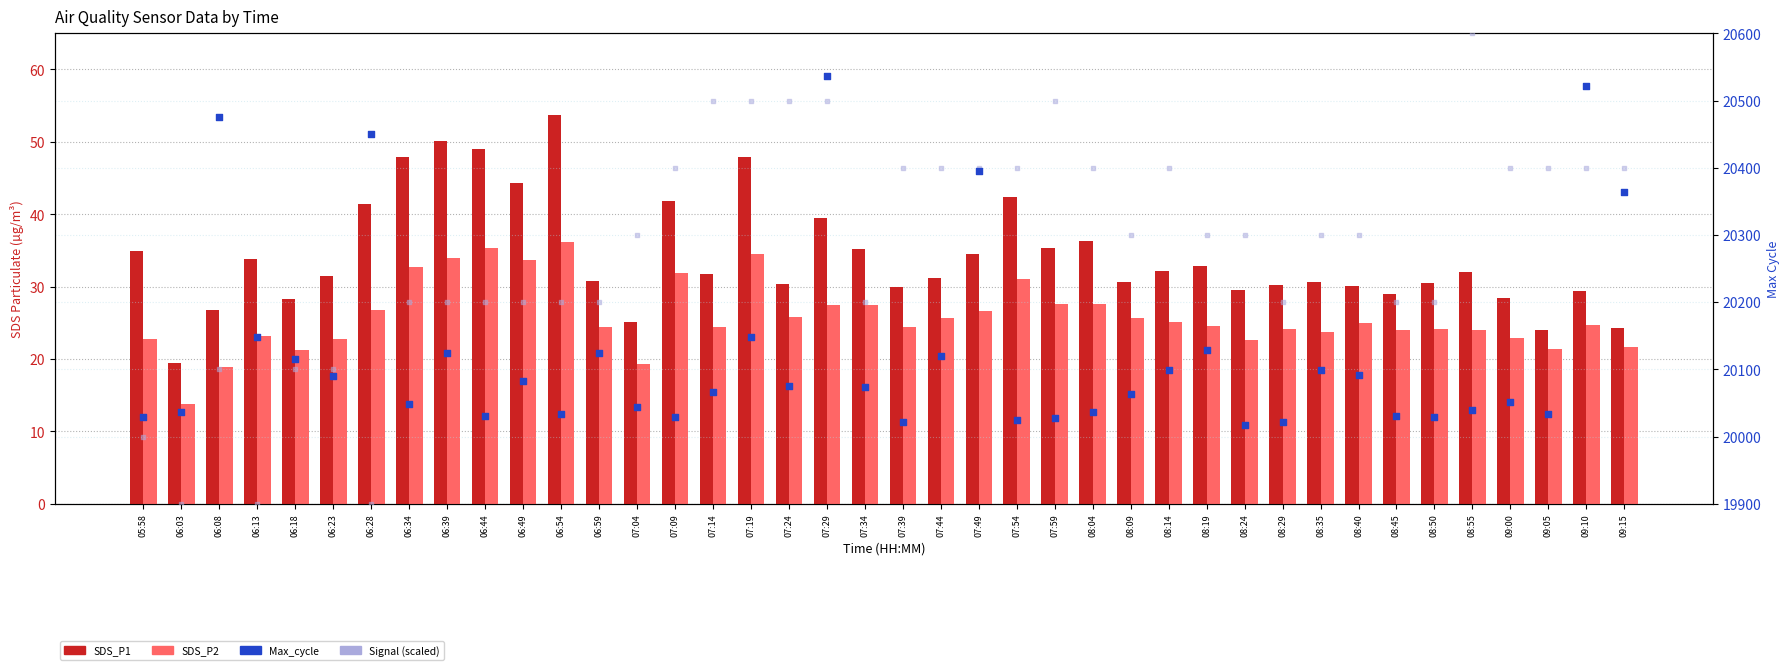

At which category is the sum across all series the highest?

07:29